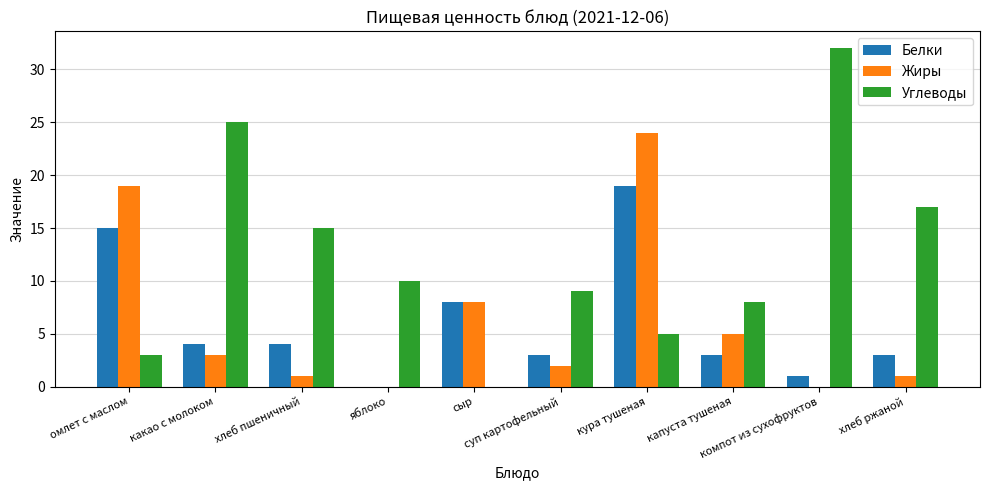

What is the sum of all Белки values?

60